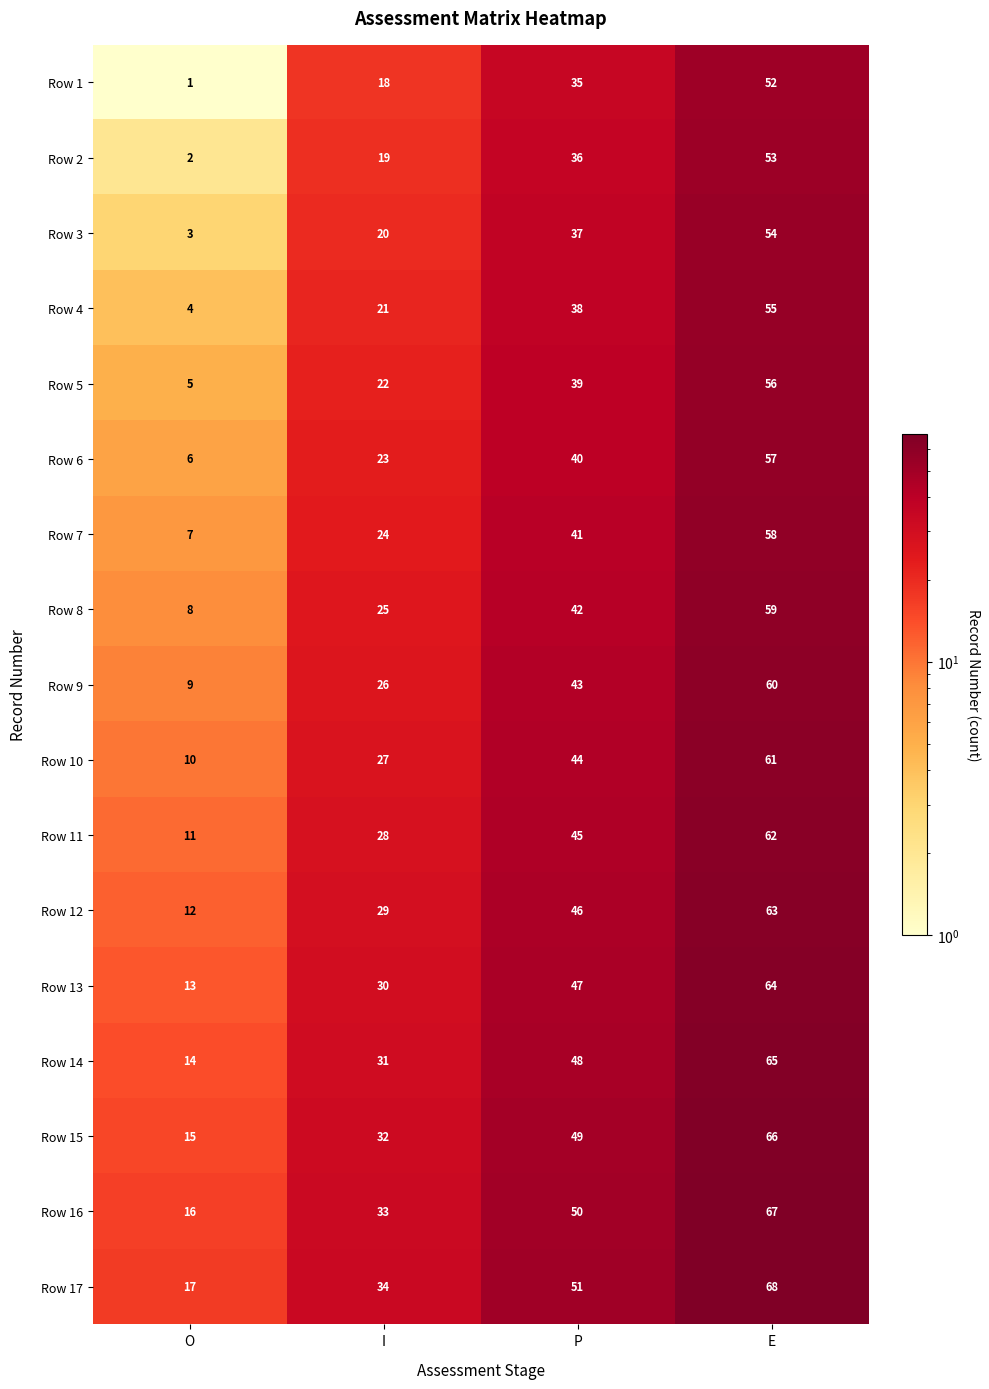

How many Row 4 values are between 21 and 55?

3